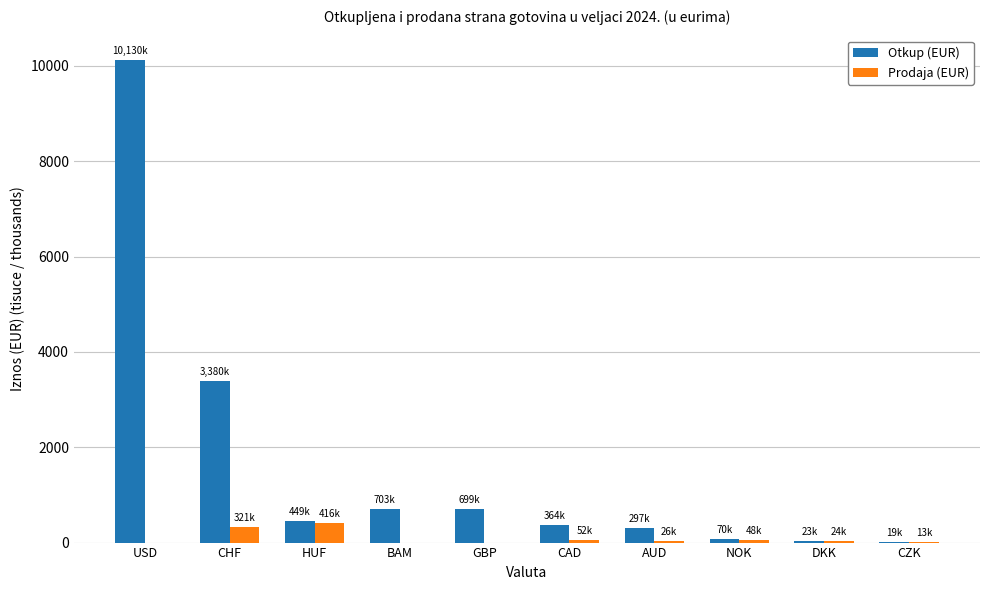

Which series has the widest spread of values?

Otkup (EUR)